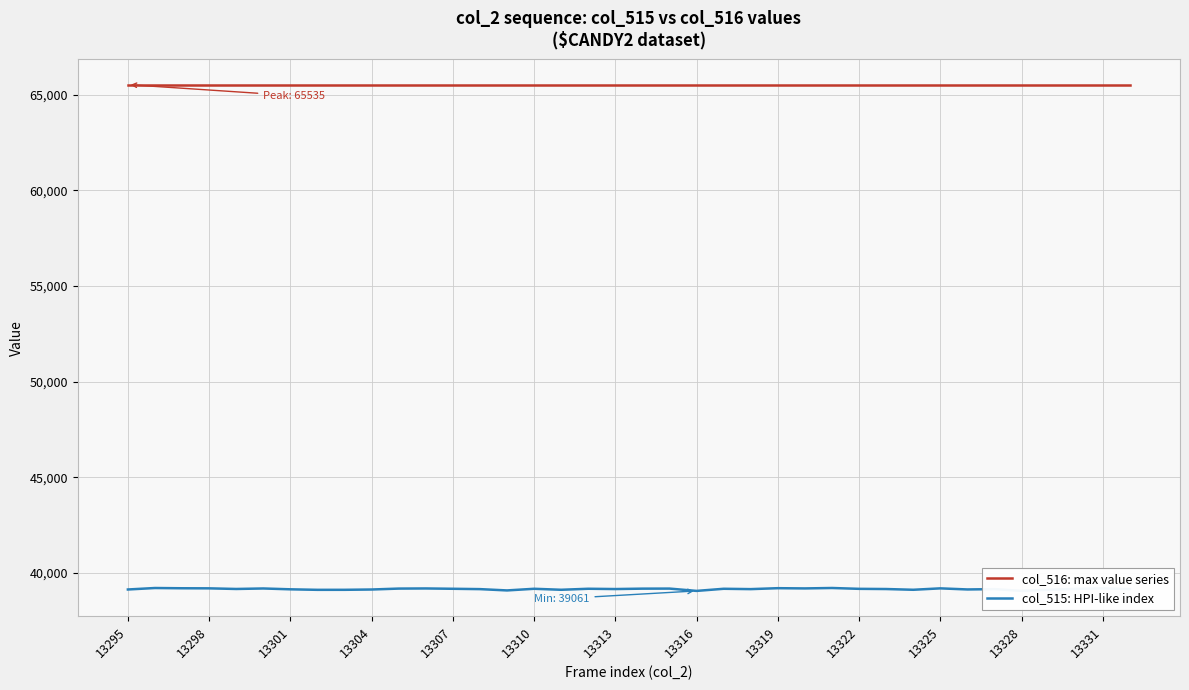

Rank the series by their average value, from lowest to highest.

col_515: HPI-like index, col_516: max value series